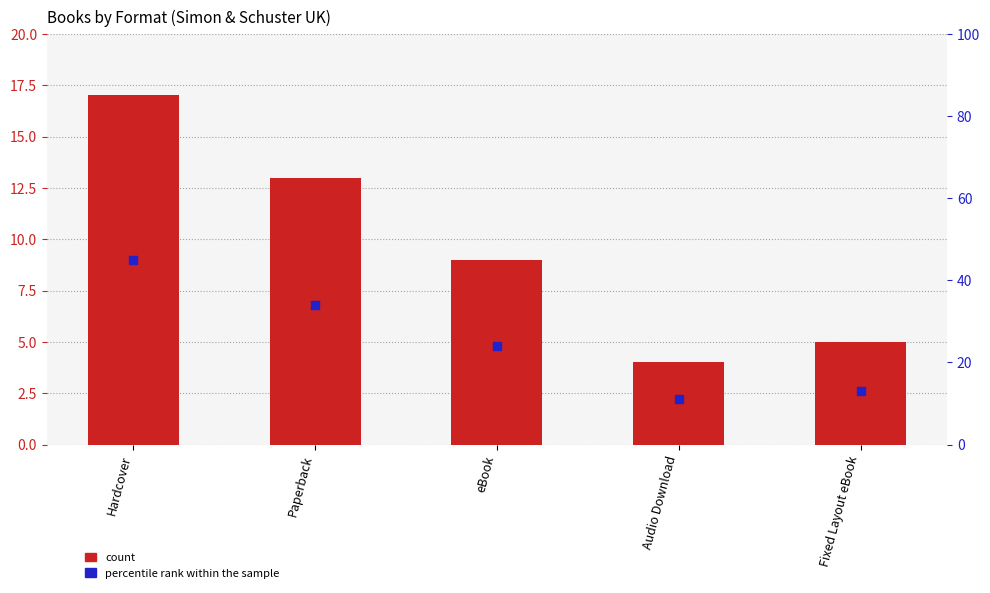

What is the total value across all series at Paperback?

47